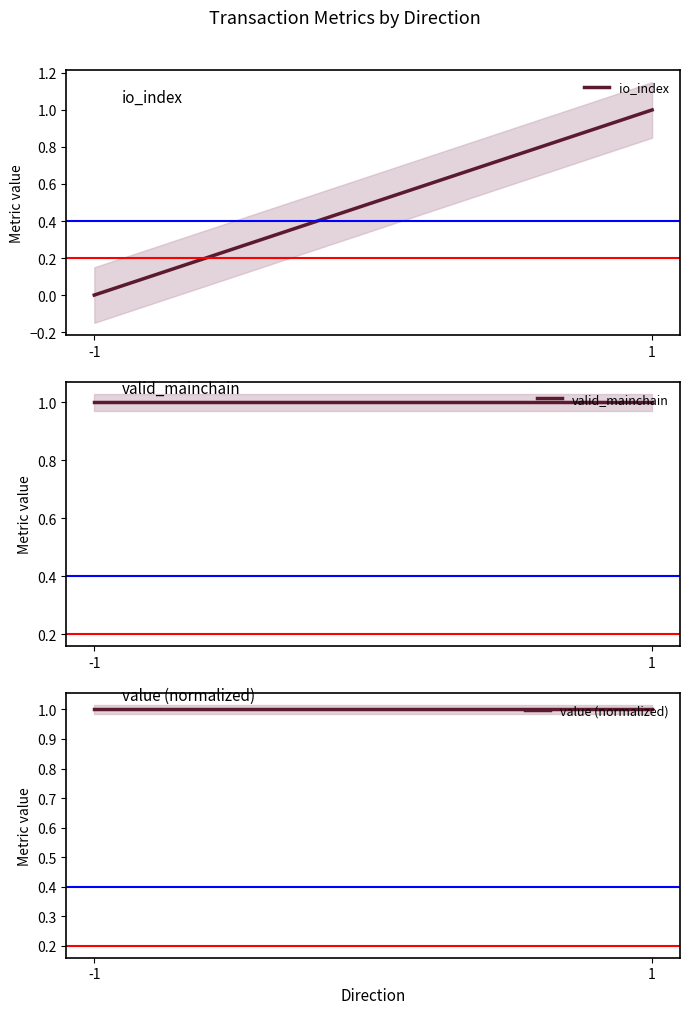

True or false: io_index has a value of 1 at 1.

True